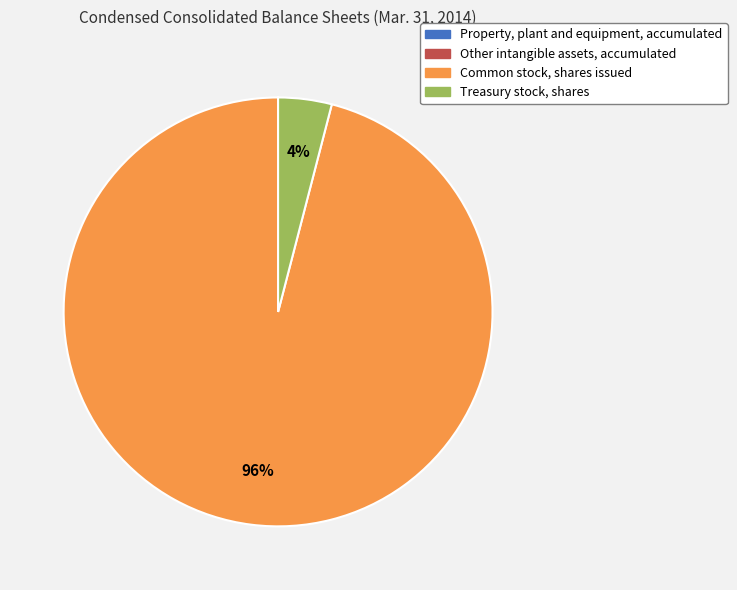

Does Treasury stock, shares account for over 50% of the chart?

No